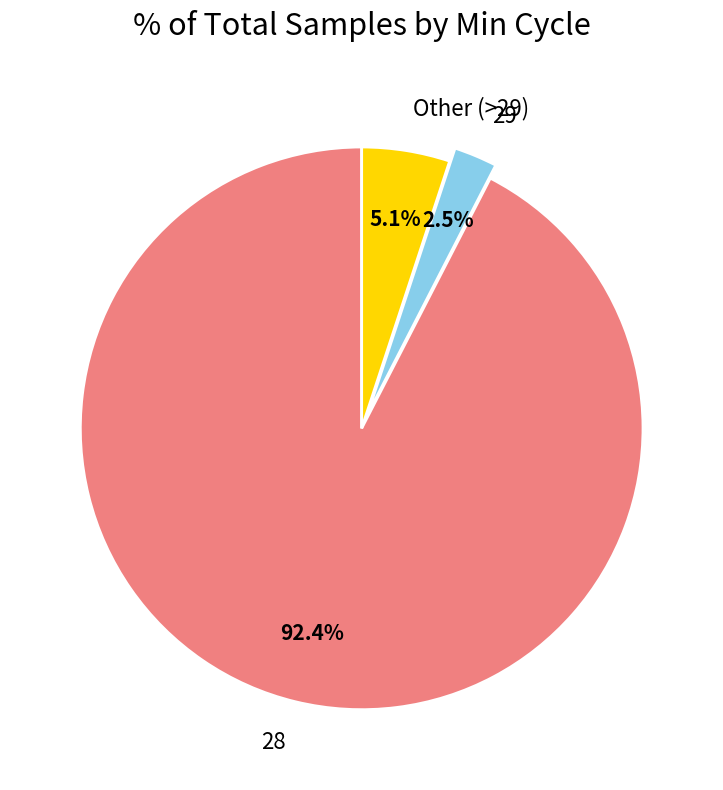

Which has a higher value, 29 or 28?

28